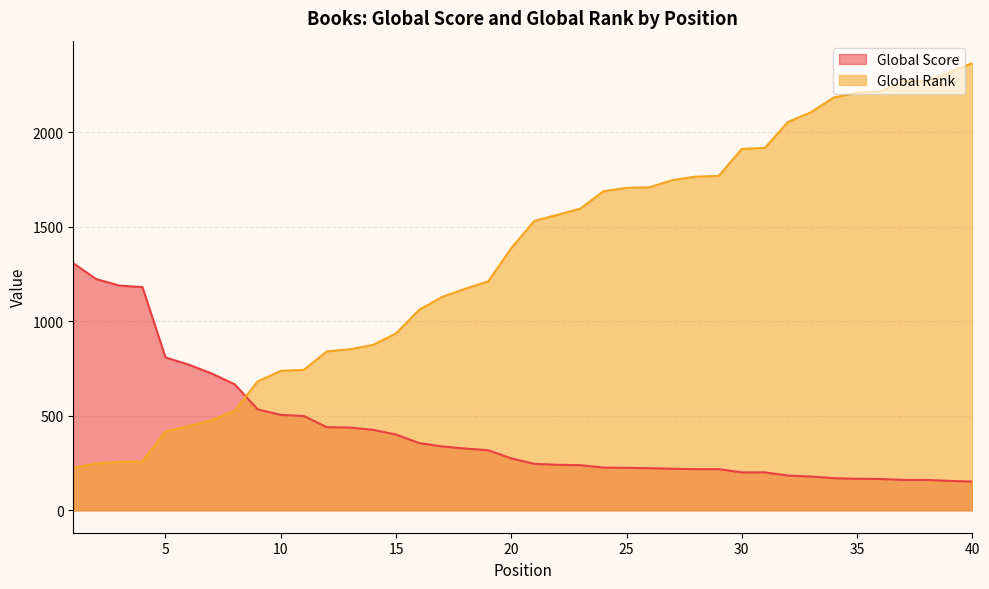

True or false: Global Score has more than 1 points higher than both neighbors.

False